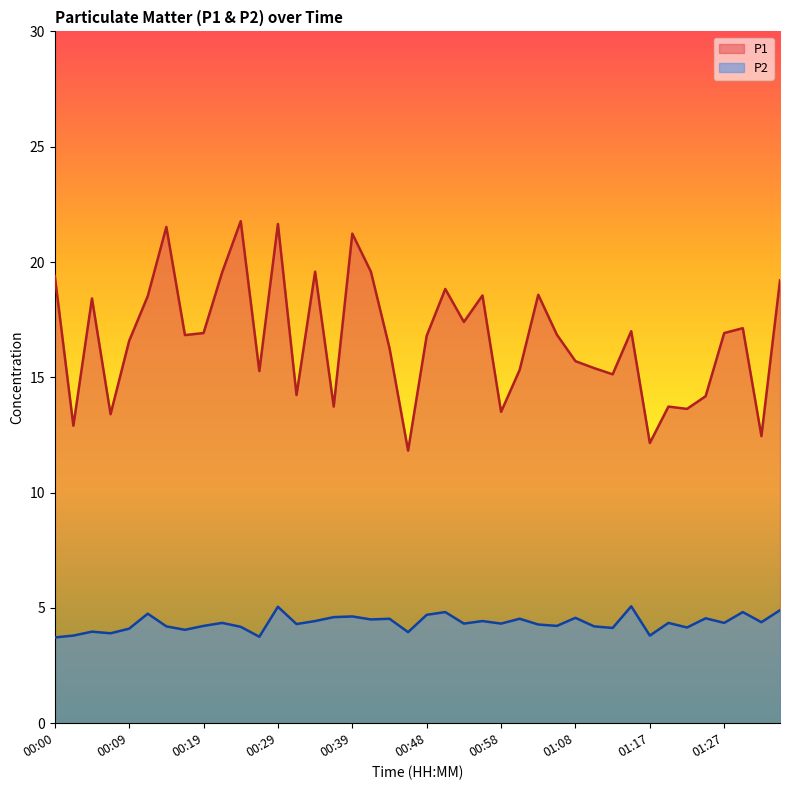

True or false: P2 and P1 intersect in this chart.

False